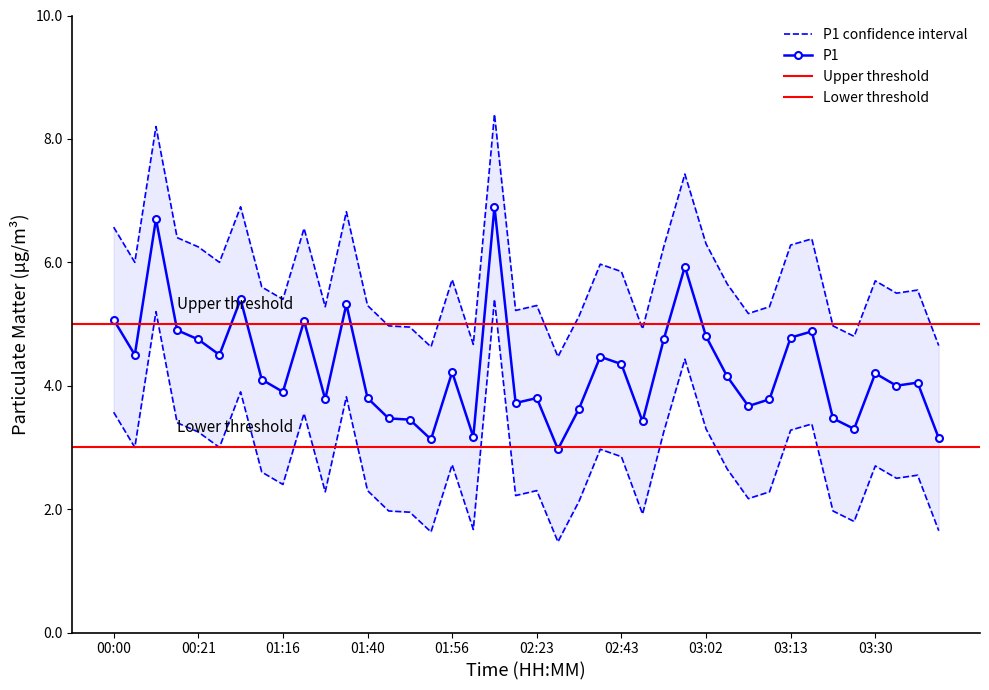

True or false: P1 has more than 1 points higher than both neighbors.

True